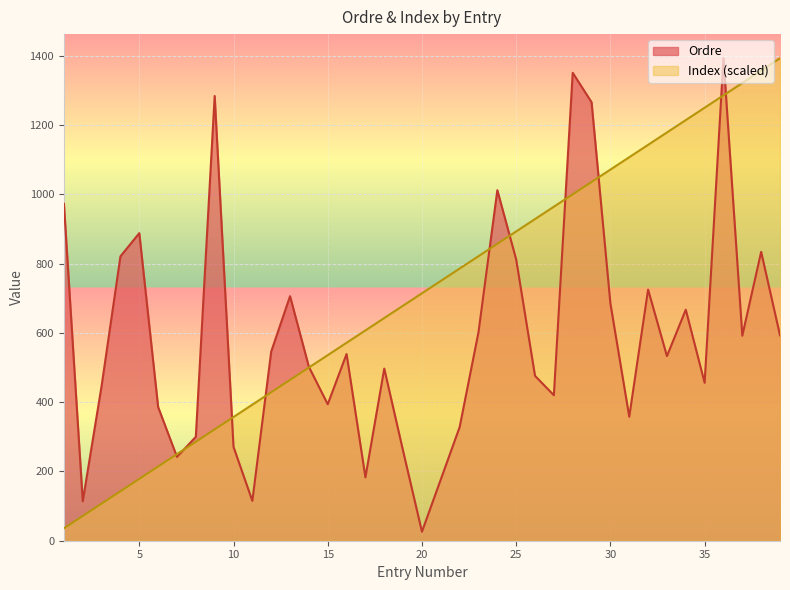

Which series ends up on top after the final intersection of Index and Ordre?

Index